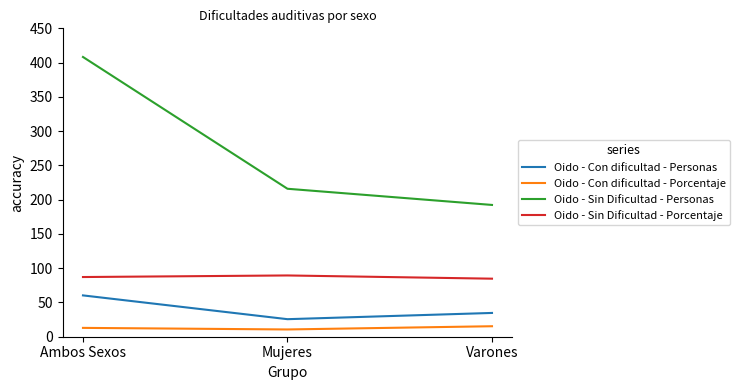

Reading left to right, transcribe all the data shown in this chart.

Oido - Con dificultad - Personas: 60.3	25.6	34.7
Oido - Con dificultad - Porcentaje: 12.9	10.6	15.3
Oido - Sin Dificultad - Personas: 408.2	215.9	192.3
Oido - Sin Dificultad - Porcentaje: 87.1	89.4	84.7